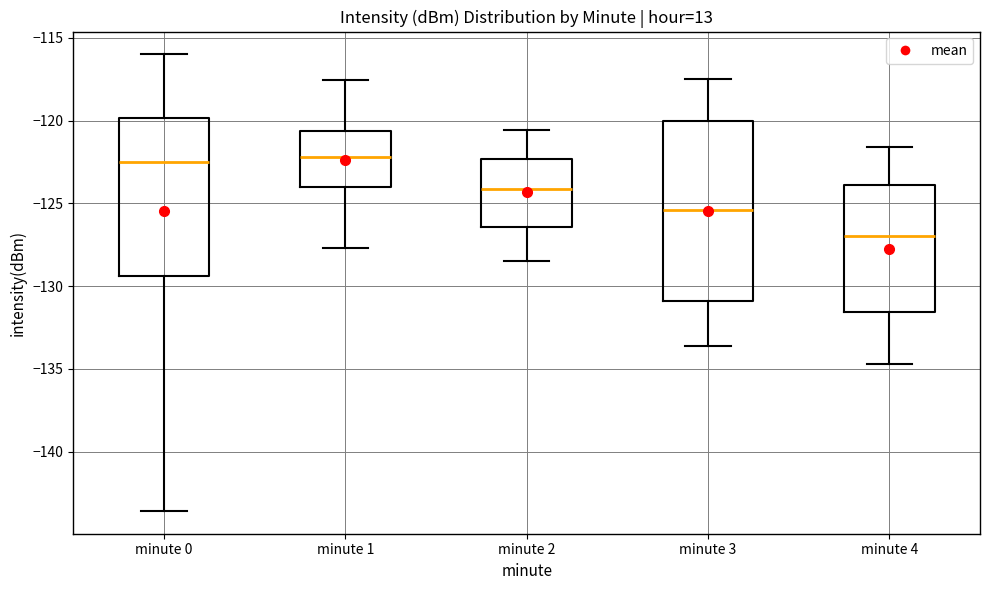

Where is the lower edge of the box for minute 0 on the y-axis? The values are not printed on the chart, so give them approximately, as read against the axis.

-129.5